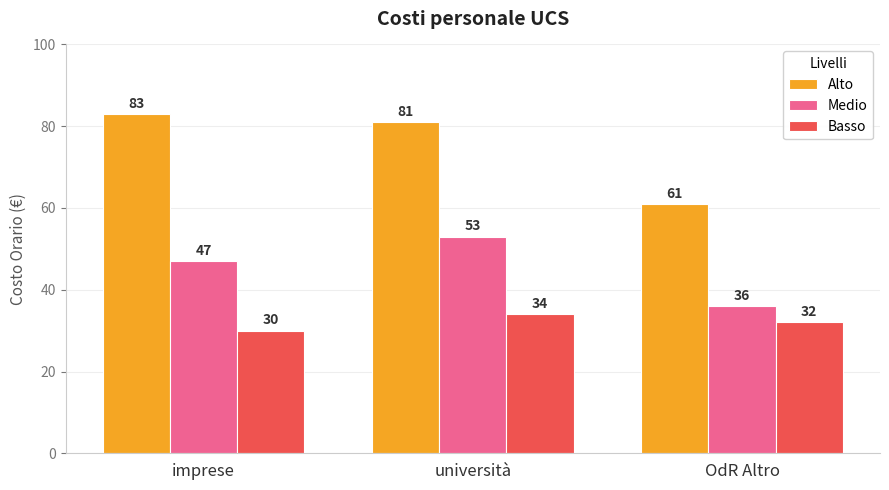

Reading left to right, transcribe all the data shown in this chart.

Alto: 83	81	61
Medio: 47	53	36
Basso: 30	34	32